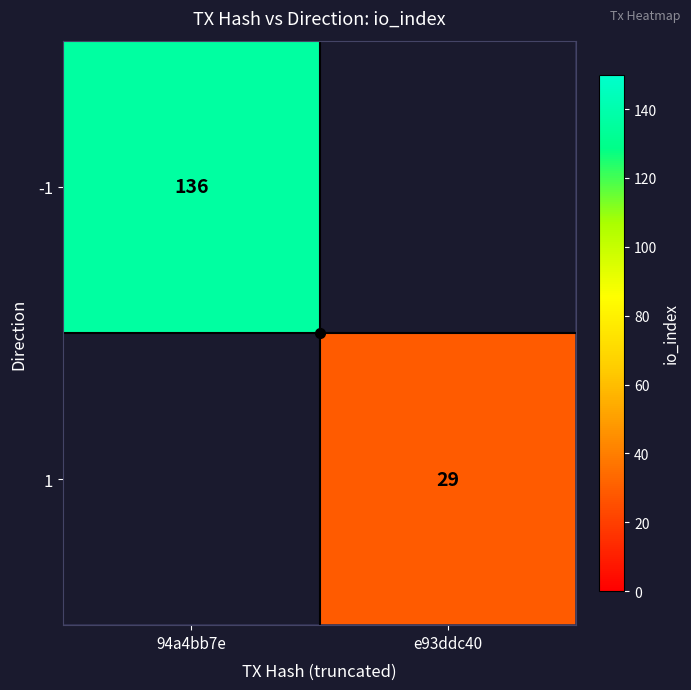

True or false: -1 has a value of 73.7 at 94a4bb7e.

False